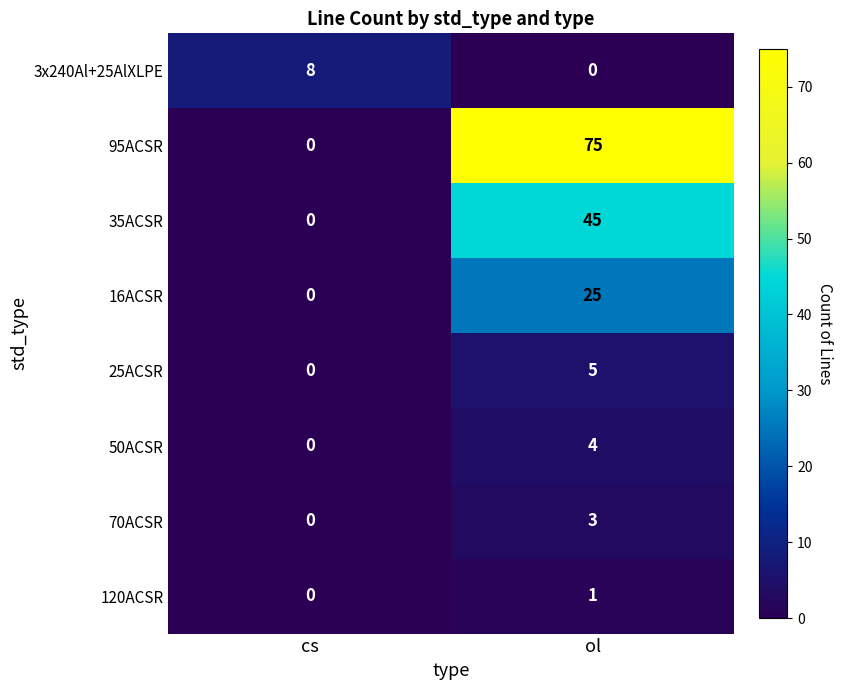

Reading left to right, list all the values displayed in this chart.

3x240Al+25AlXLPE: 8	0
95ACSR: 0	75
35ACSR: 0	45
16ACSR: 0	25
25ACSR: 0	5
50ACSR: 0	4
70ACSR: 0	3
120ACSR: 0	1